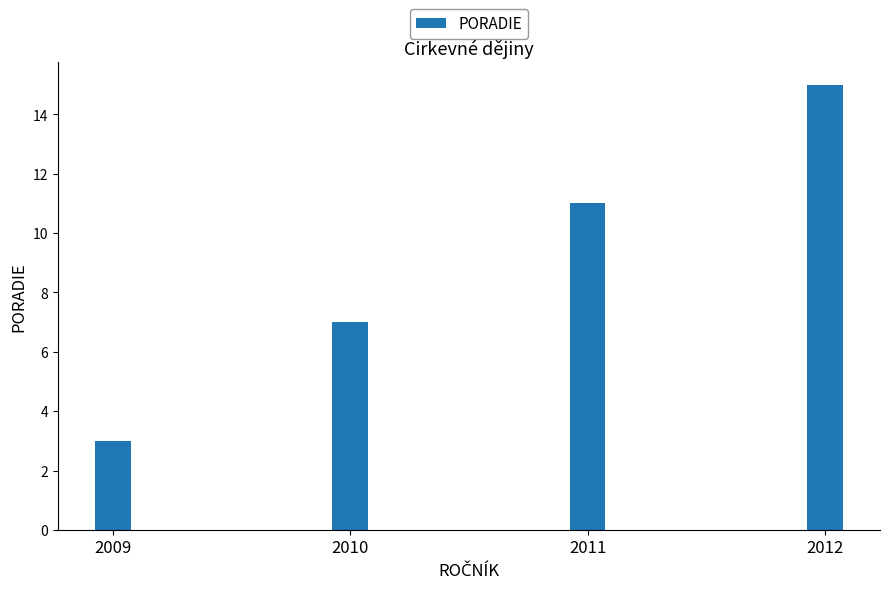

What value does the data have at 2011?

11